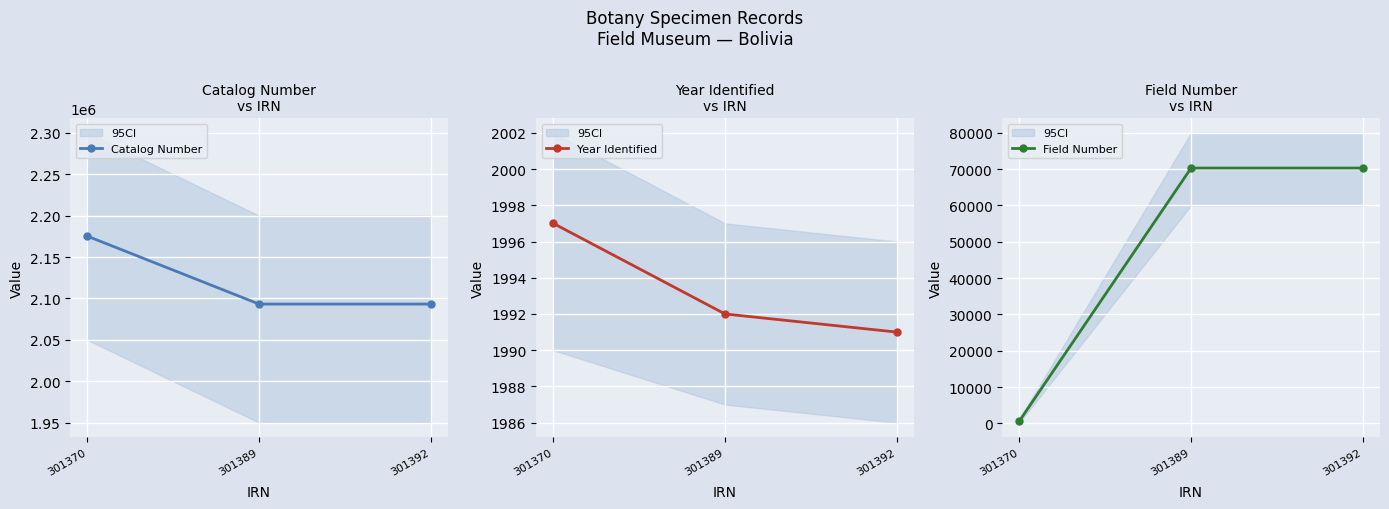

How many values in the Catalog Number series exceed 2093214?

1